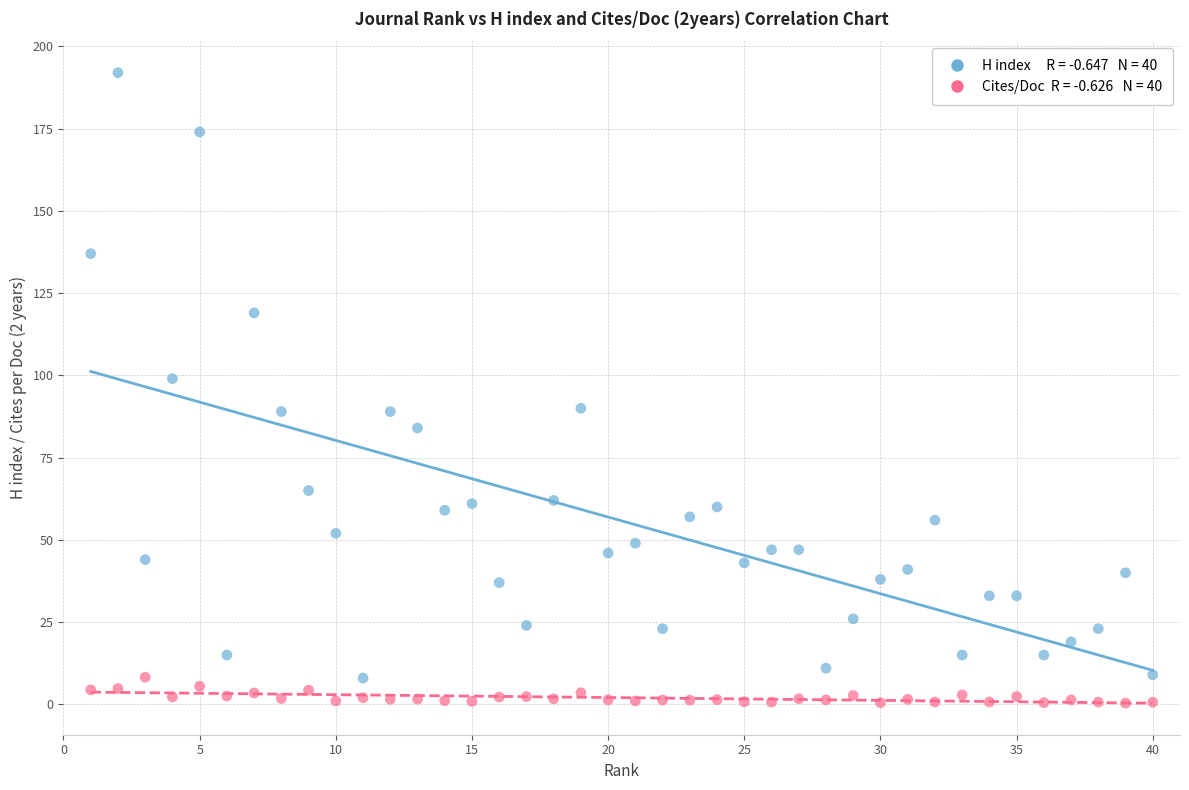

Across all series, what Y value is closest to 96?

99.0